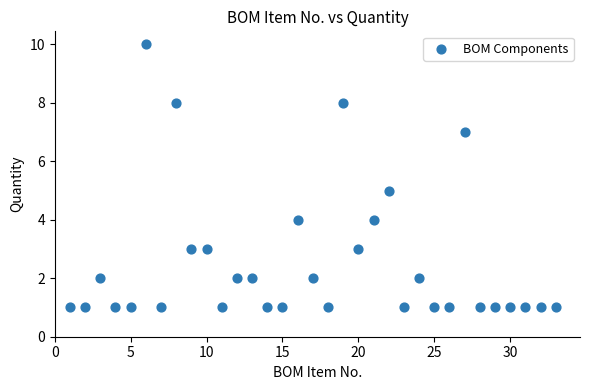

What is the range of Y values (max minus min)?

9